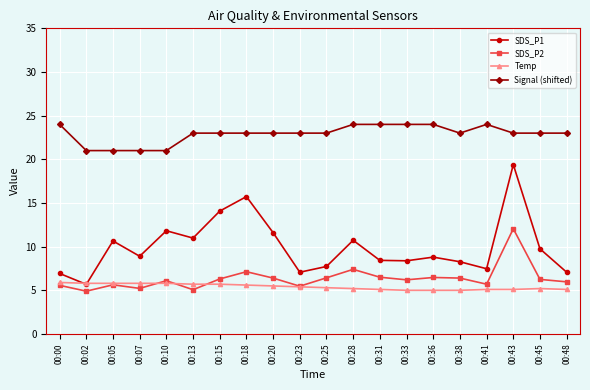

Where is the first local minimum for SDS_P2?

00:02